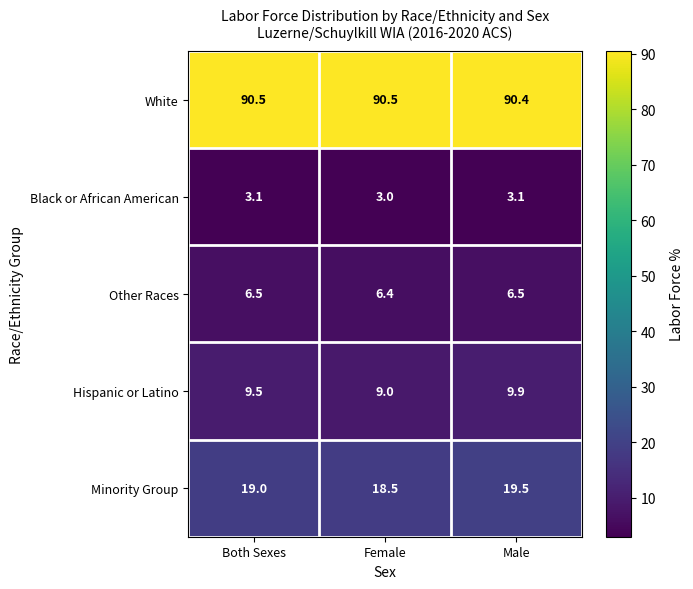

What is the smallest value displayed?

3.0